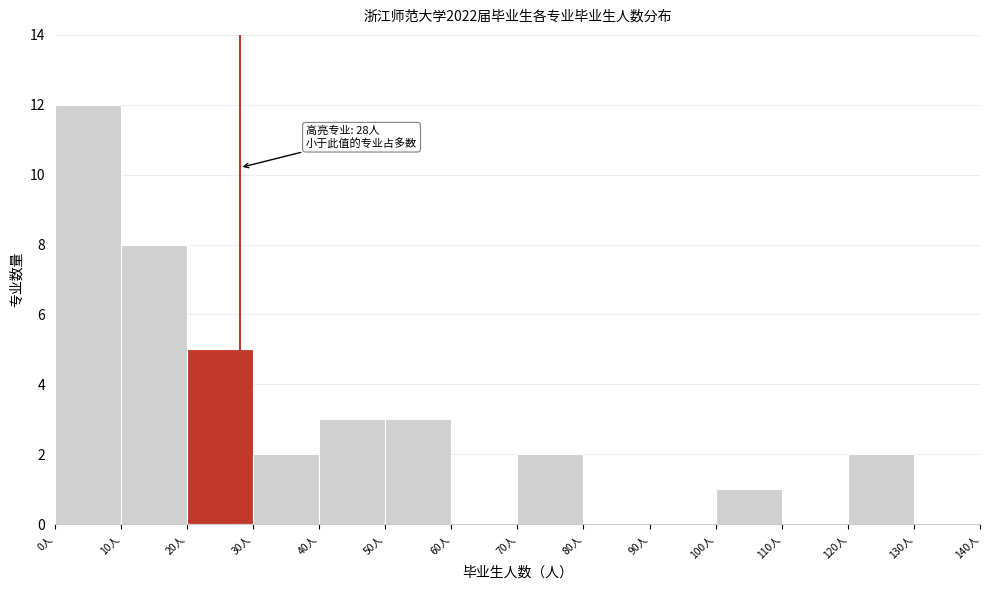

Over which range of the x-axis is the bar tallest?

0 to 10